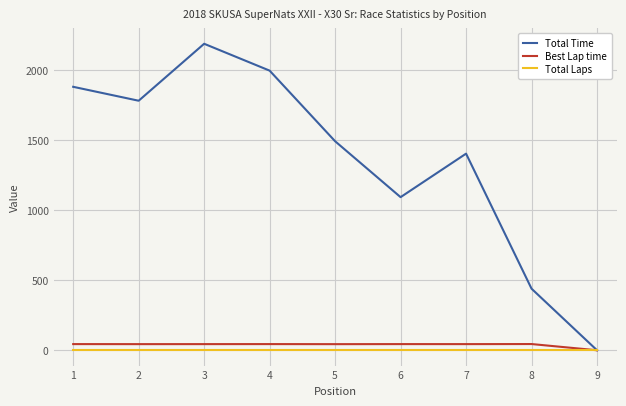

How many distinct data groups are displayed?

3